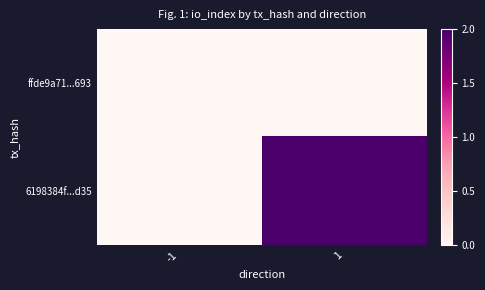

Reading right to left, what are all the values shown in this chart?

ffde9a71...693: 1=0	-1=0
6198384f...d35: 1=2	-1=0